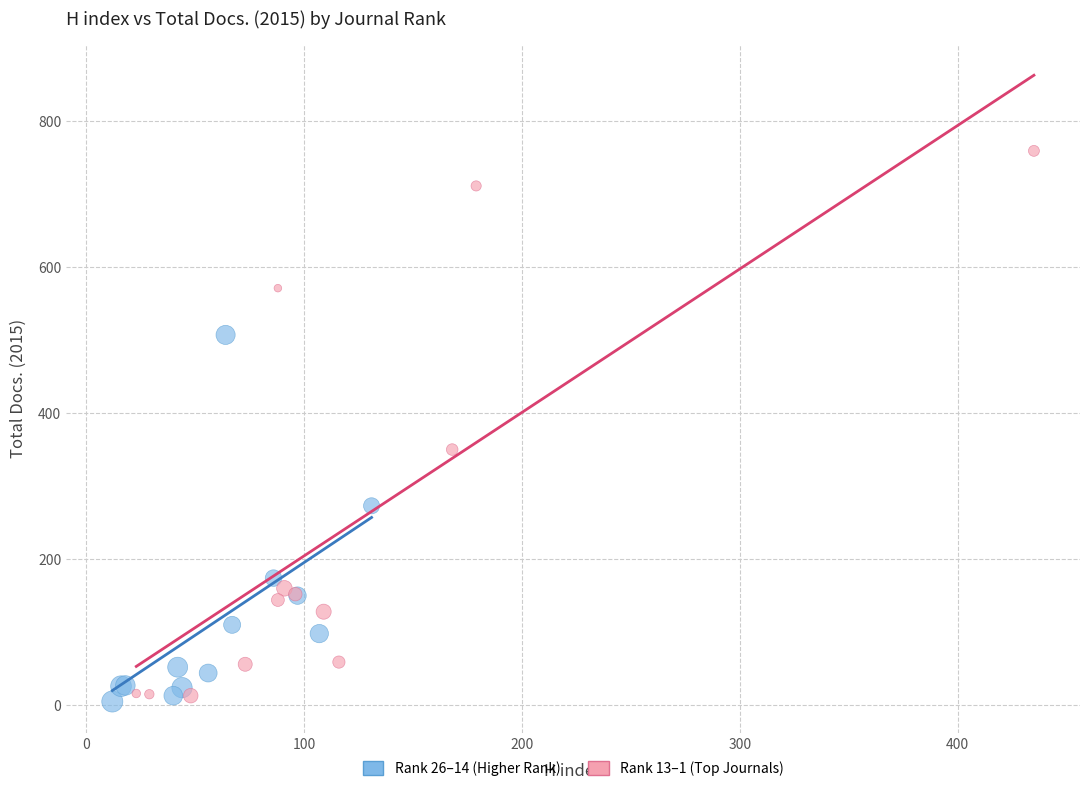

Which series contains the lowest Y value?

Rank 26–14 (Higher Rank)